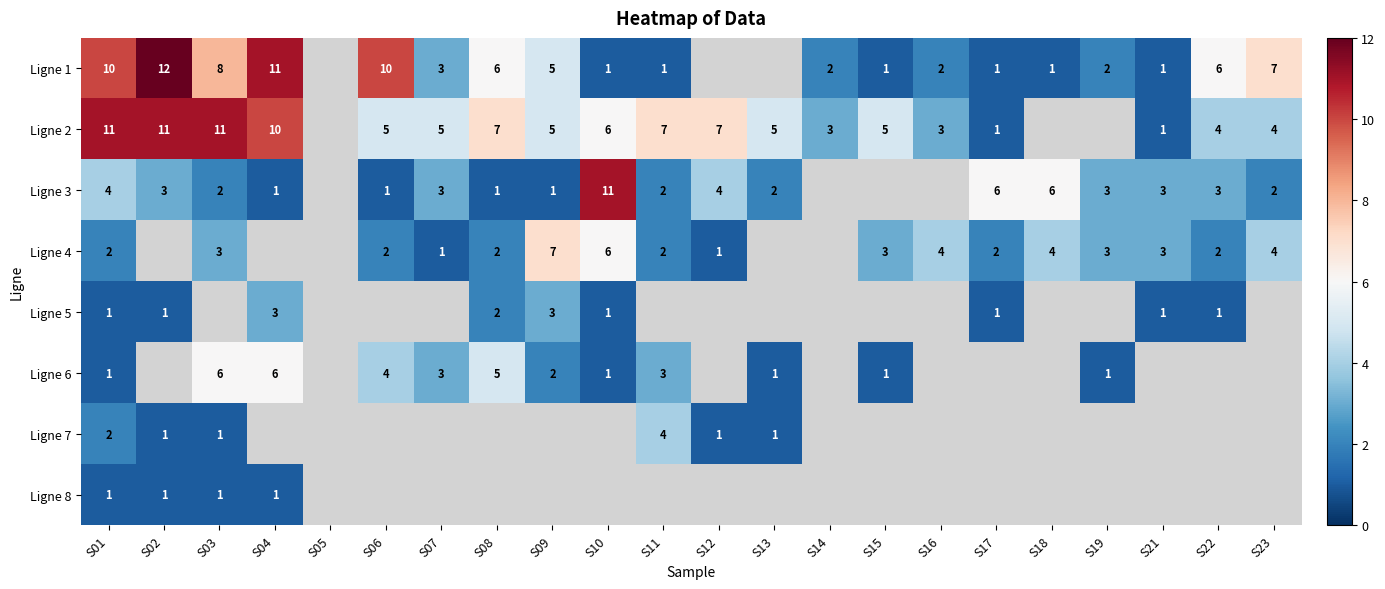

The value of Ligne 5 at S21 is 1. True or false?

True